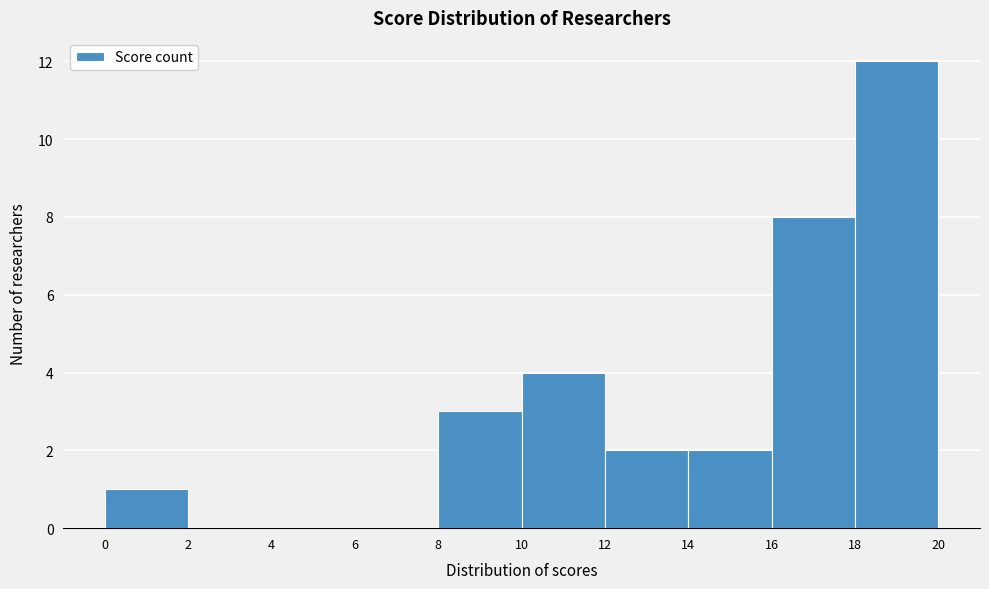

Reading left to right, list every bar in this chart as the range it spans on the x-axis followed by its height. The values are not printed on the chart, so give them approximately, as read against the axis.

0 to 2: 1
2 to 4: 0
4 to 6: 0
6 to 8: 0
8 to 10: 3
10 to 12: 4
12 to 14: 2
14 to 16: 2
16 to 18: 8
18 to 20: 12